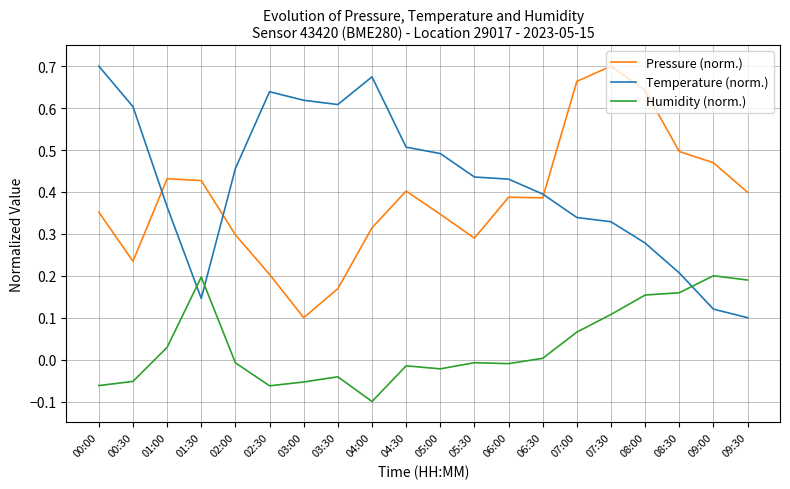

Is the value of Temperature (norm.) at 09:30 greater than the value of Pressure (norm.) at 00:00?

No